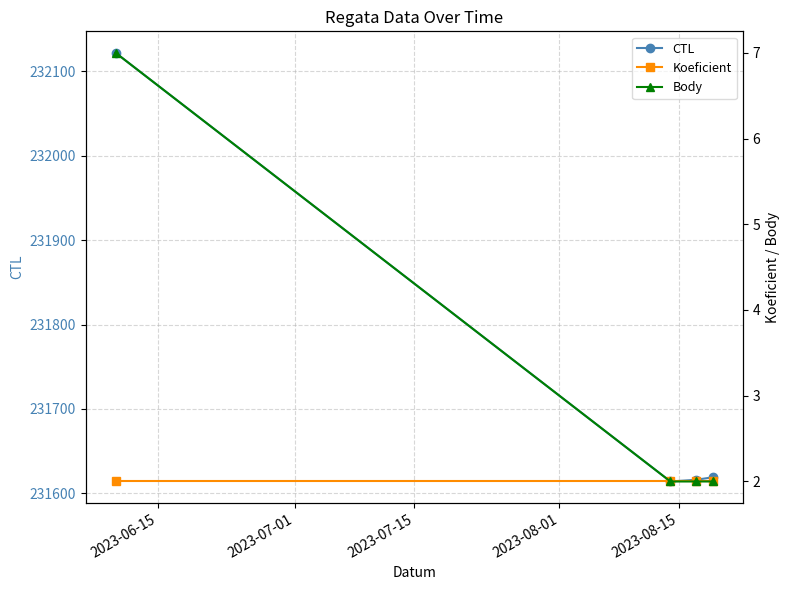

Reading left to right, transcribe all the data shown in this chart.

CTL: 232122	231614	231616	231619
Koeficient: 2	2	2	2
Body: 7	2	2	2